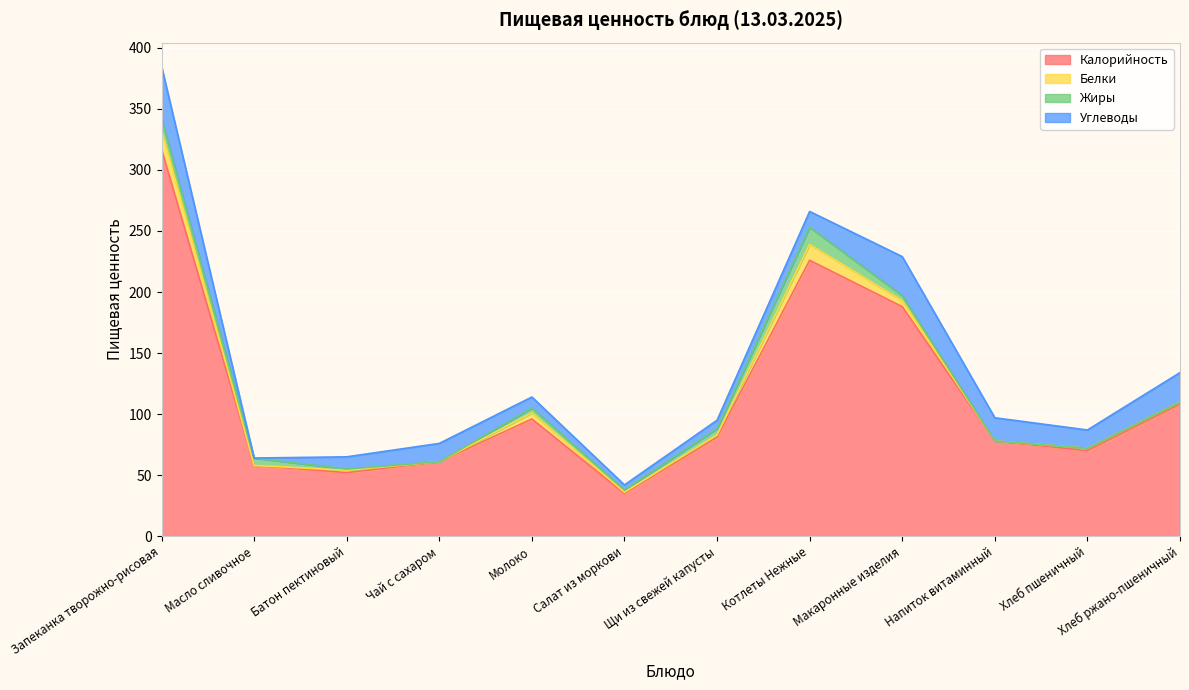

What is the highest value of the Калорийность series?

317